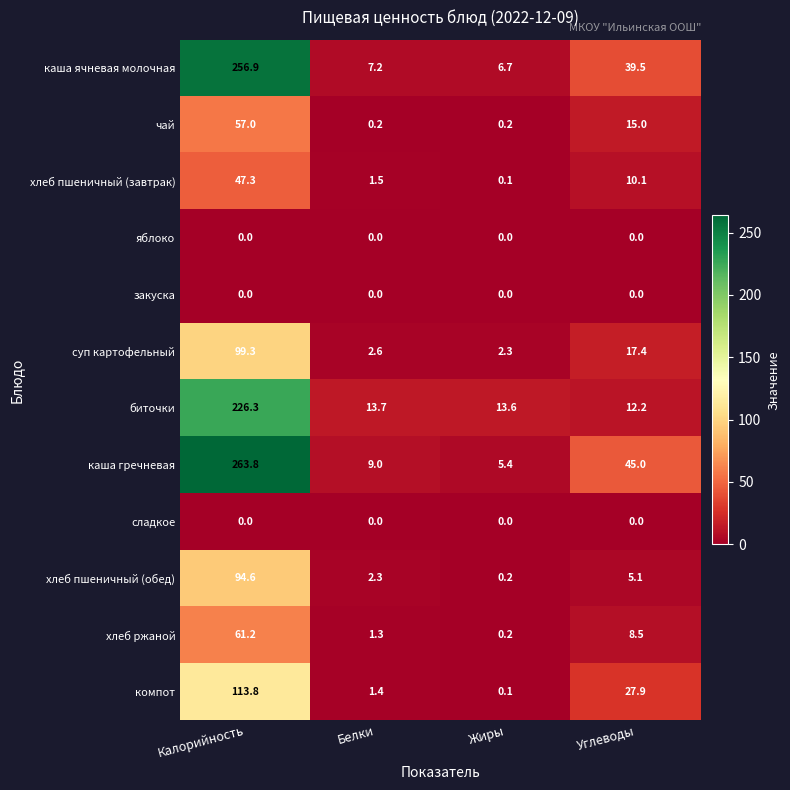

What is the sum of the компот values at Калорийность and Белки?

115.2